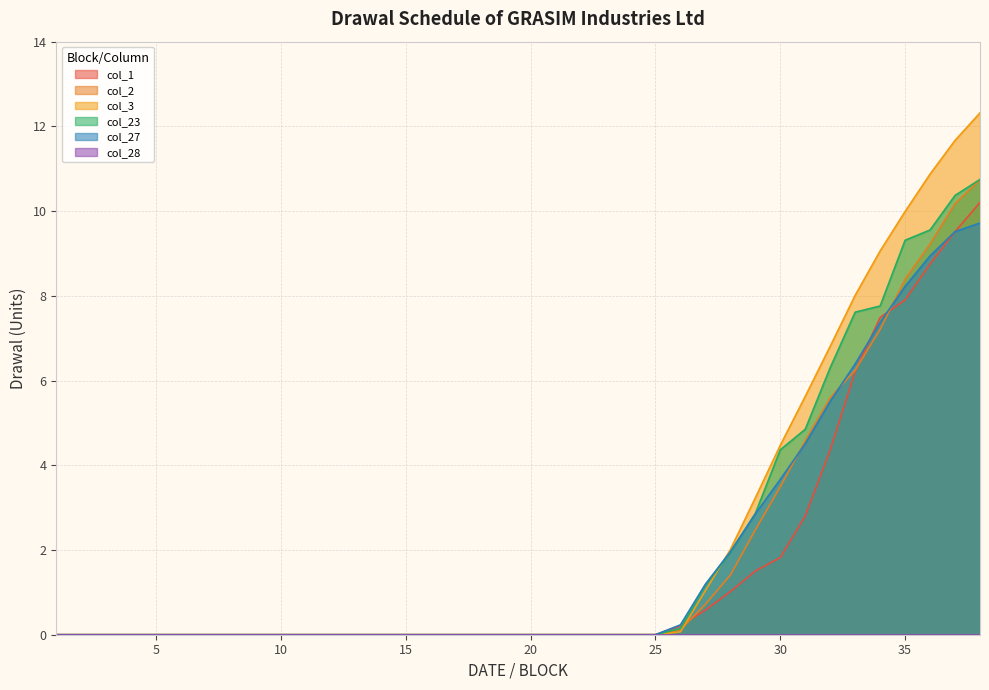

Between which two adjacent categories do col_3 and col_23 first intersect?

27 and 28